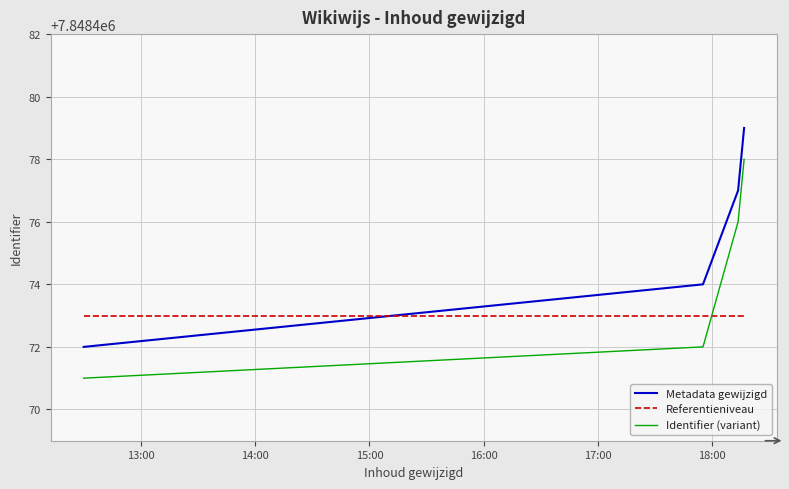

What is the minimum value for Referentieniveau?

7848473